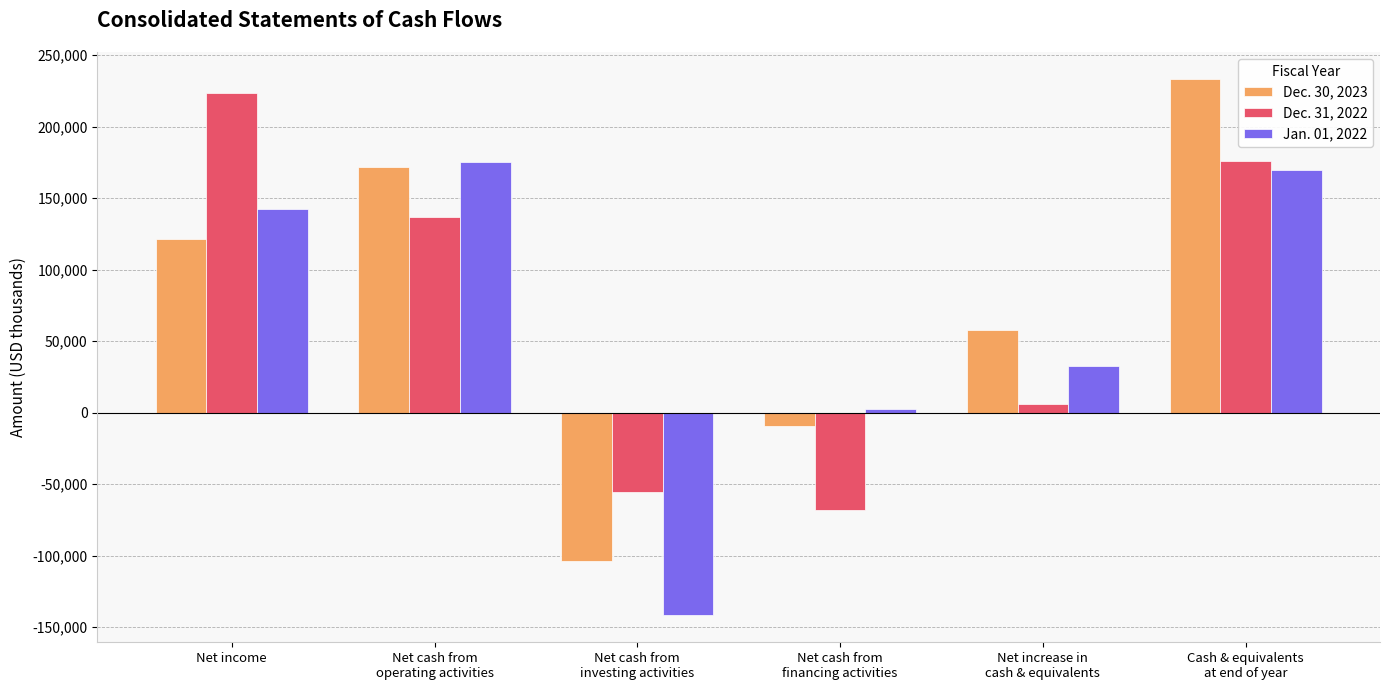

How many values in the Jan. 01, 2022 series are below 142350?

3